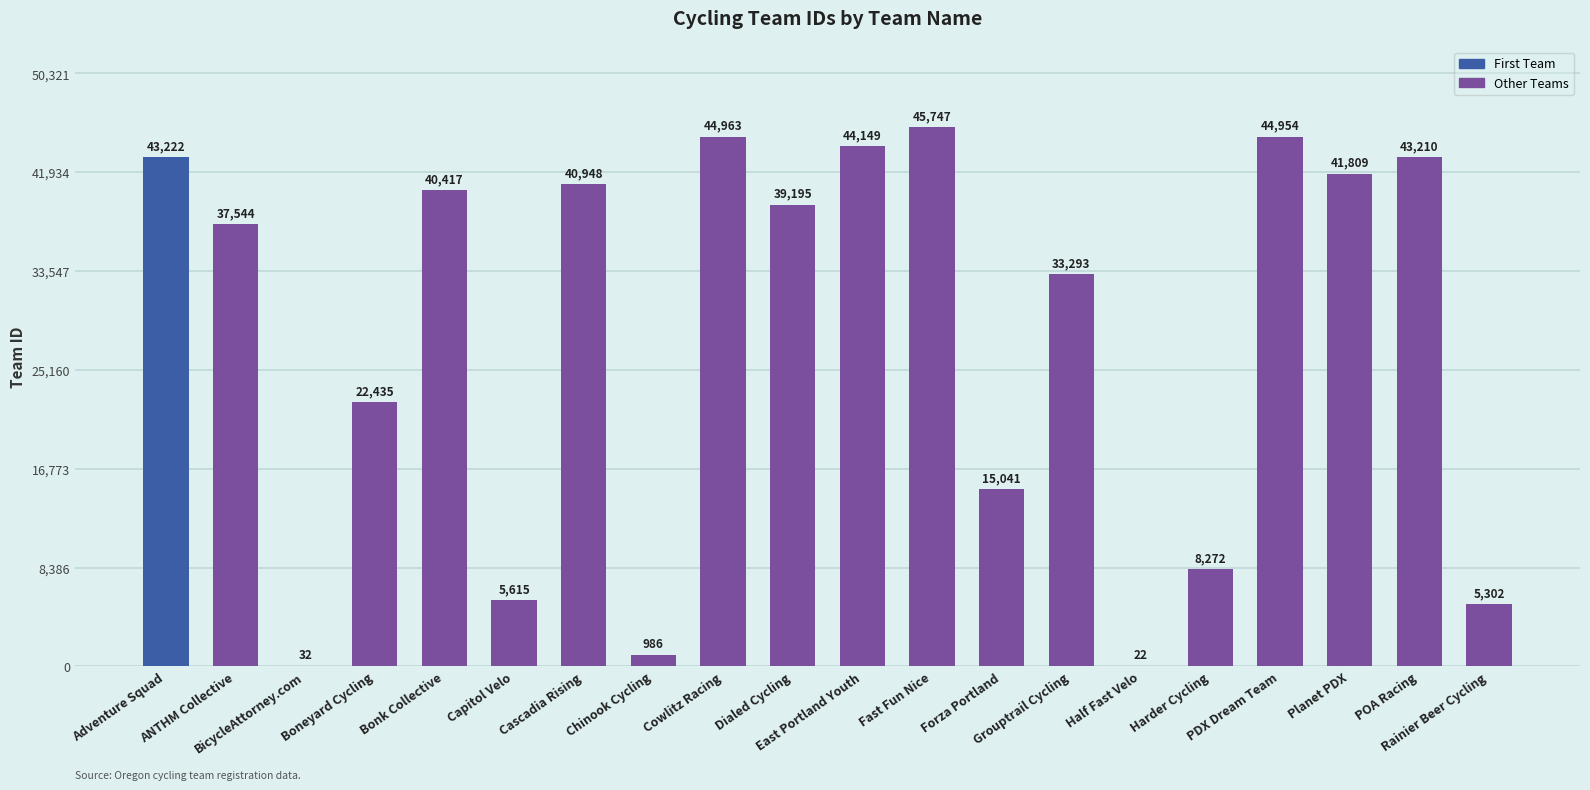

What is the sum of all values?

557156